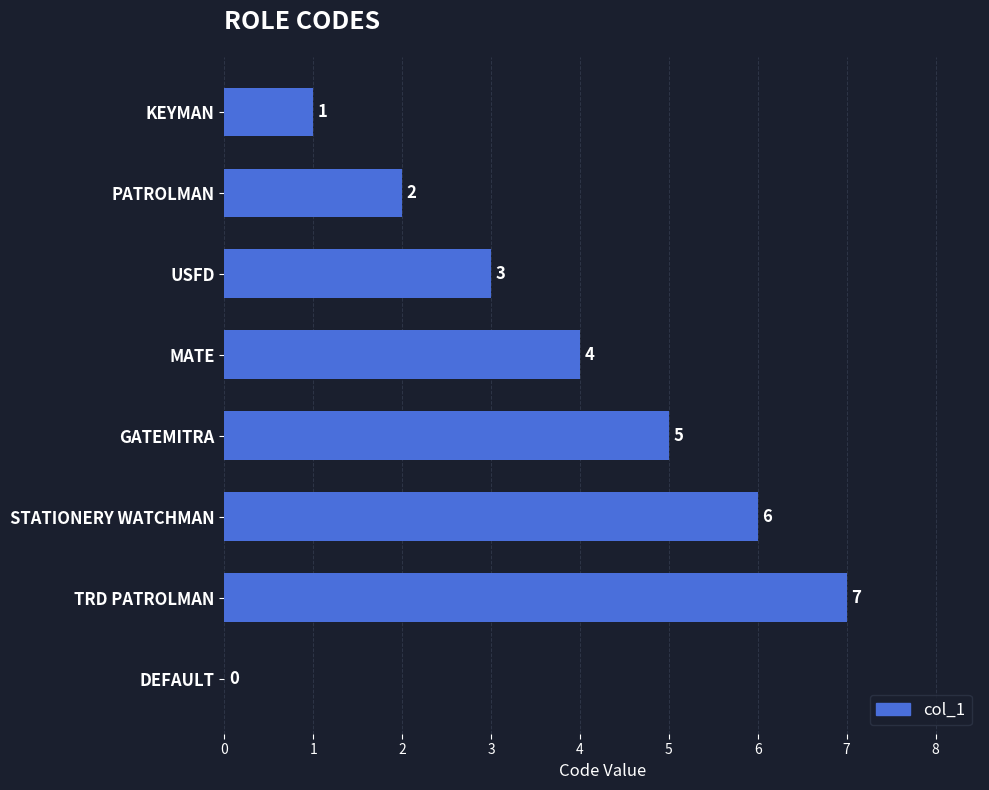

Count the number of categories in the chart.

8